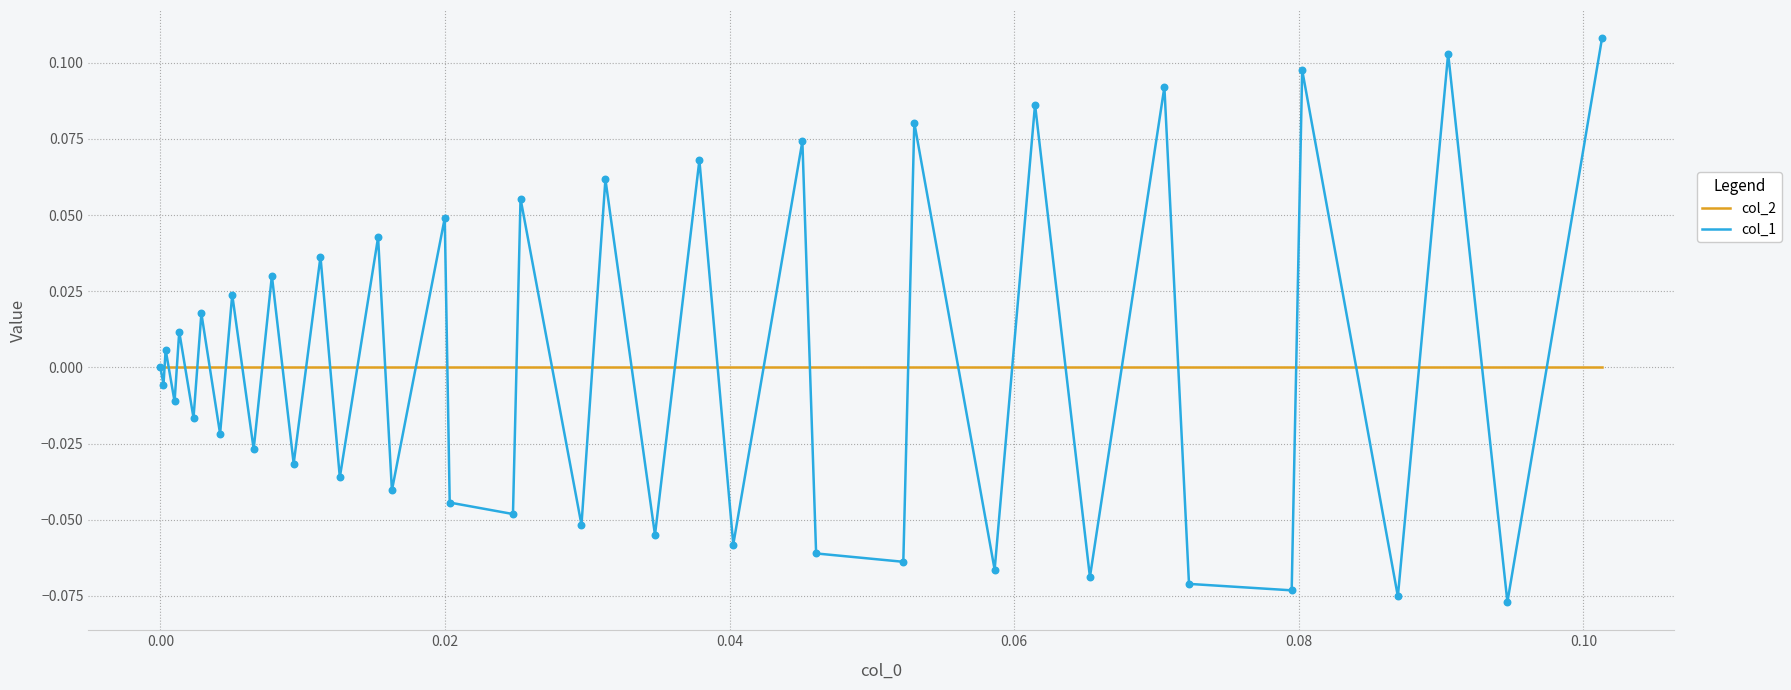

List the series in order of their peak value, lowest first.

col_2, col_1